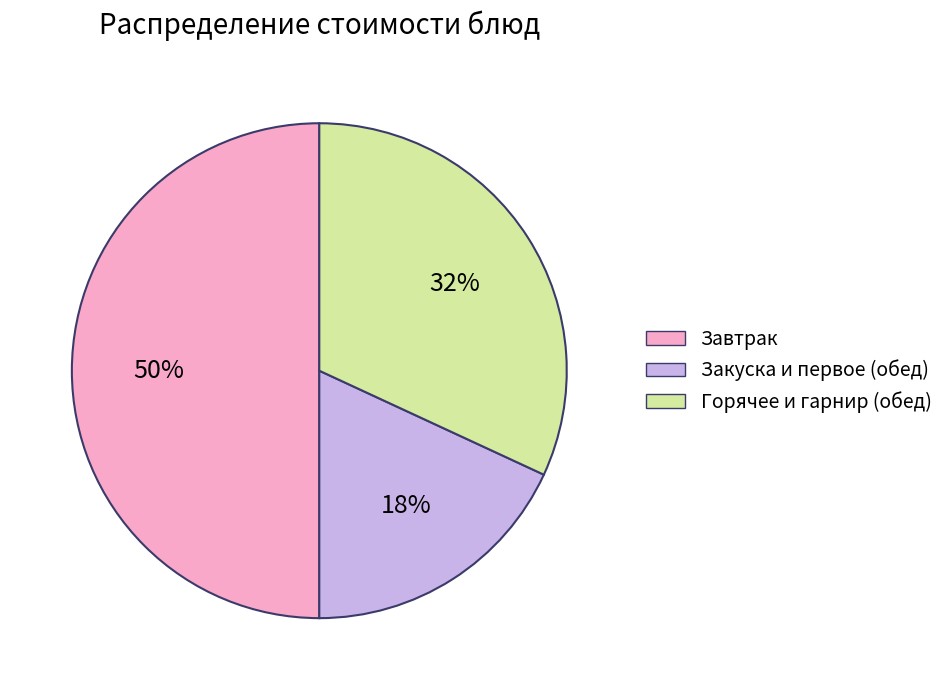

To the nearest percent, what is the average slice percentage?

33%